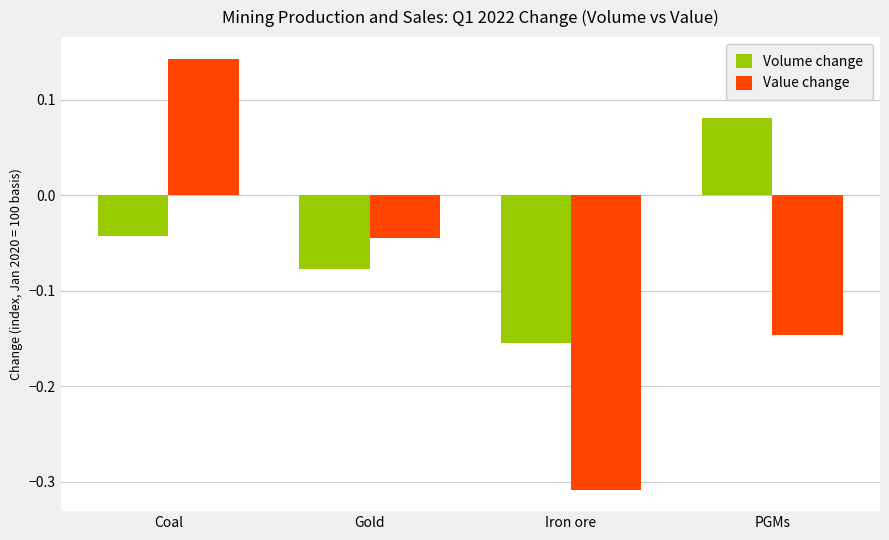

At which label is Volume change closest to 0?

Coal